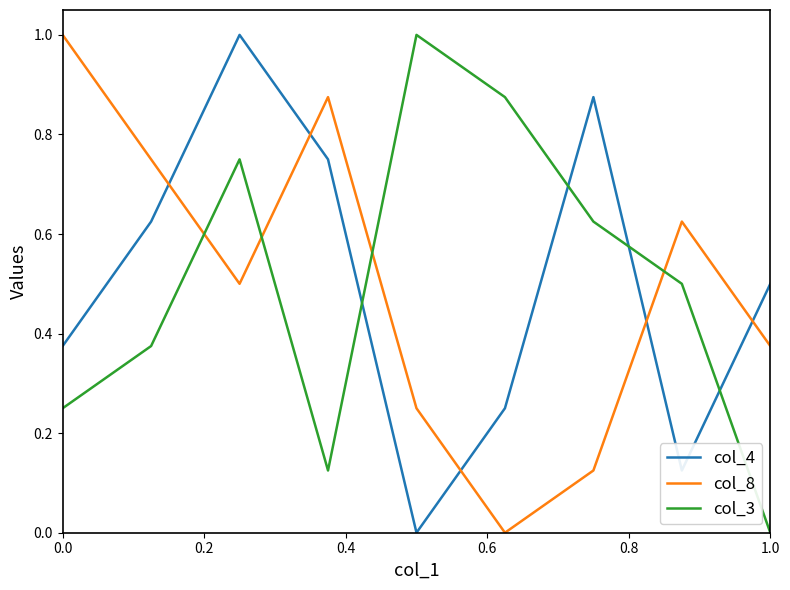

What are all the series names shown in the legend?

col_4, col_8, col_3